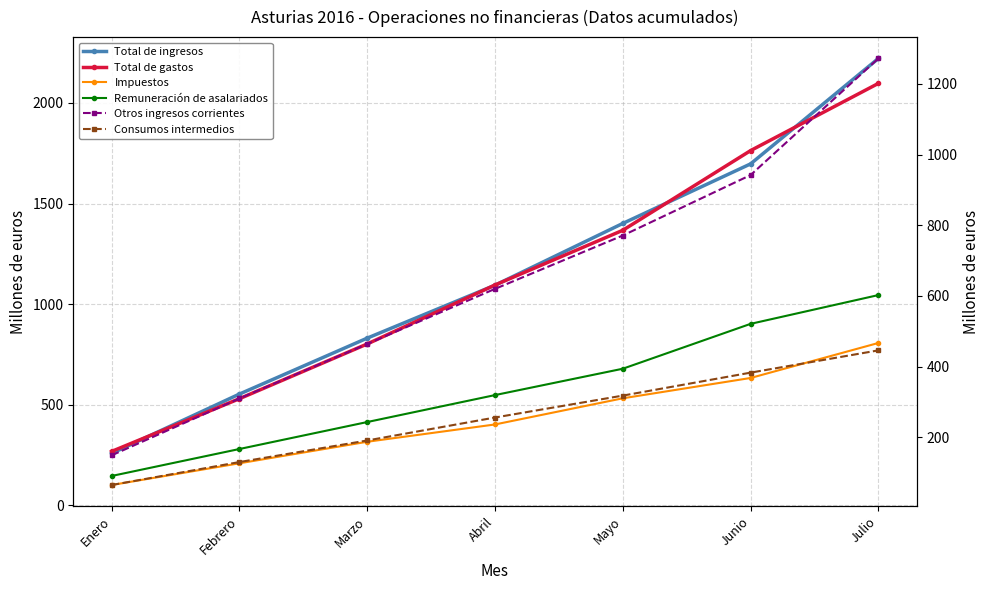

True or false: Total de ingresos and Consumos intermedios intersect in this chart.

False